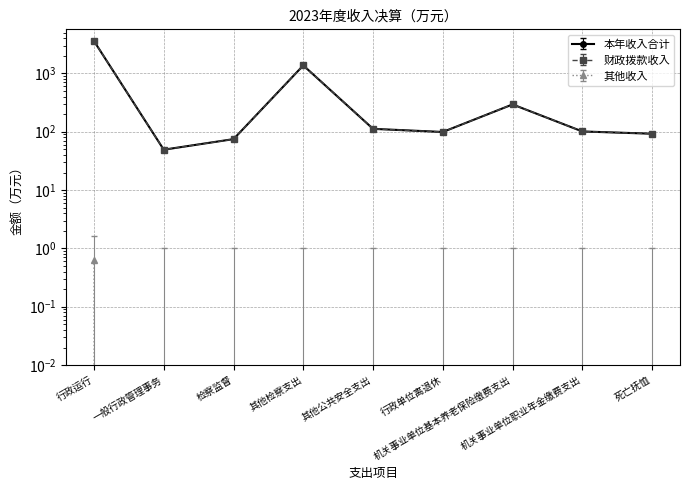

Is it true that 财政拨款收入 equals 1369.5 at 其他检察支出?

True